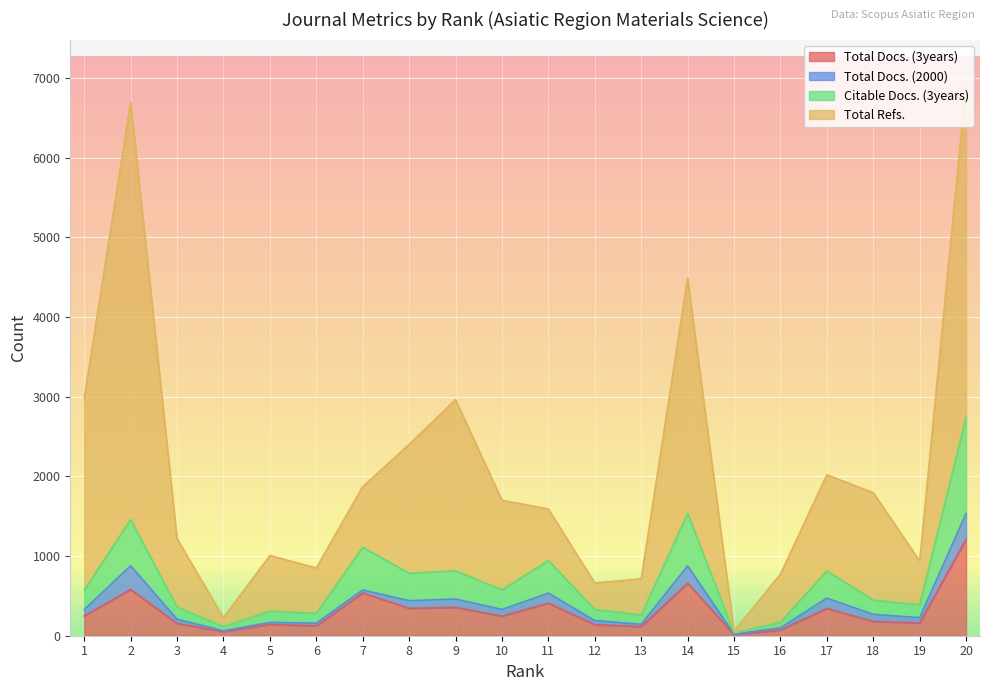

Read the Total Refs. value at 19, to the nearest 50.

950